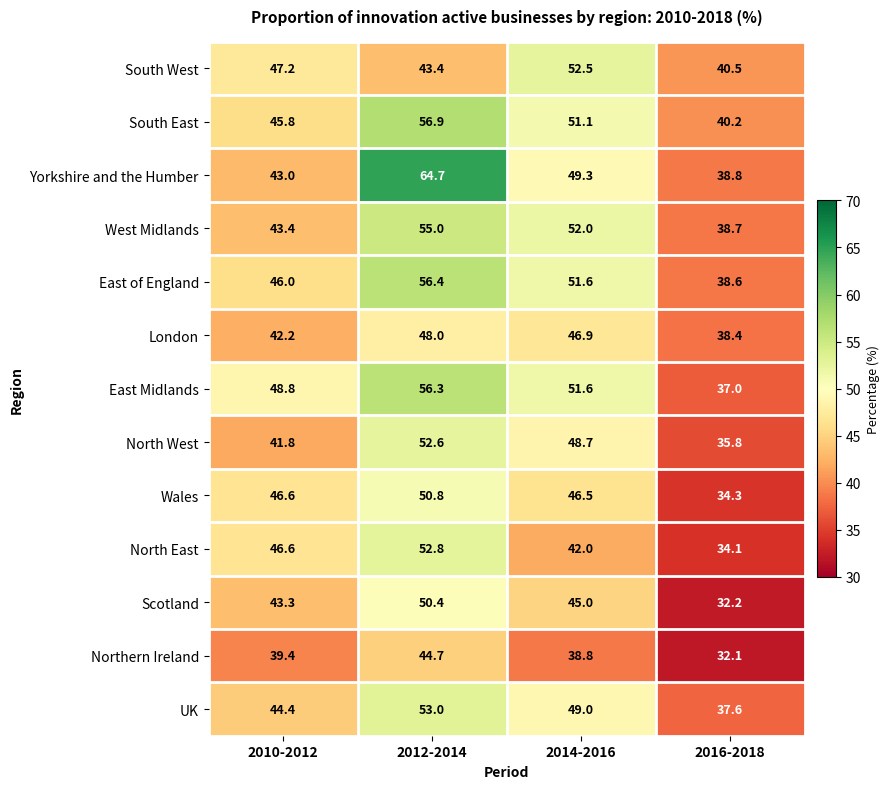

What is the spread (max minus min) of values at 2016-2018?

8.4